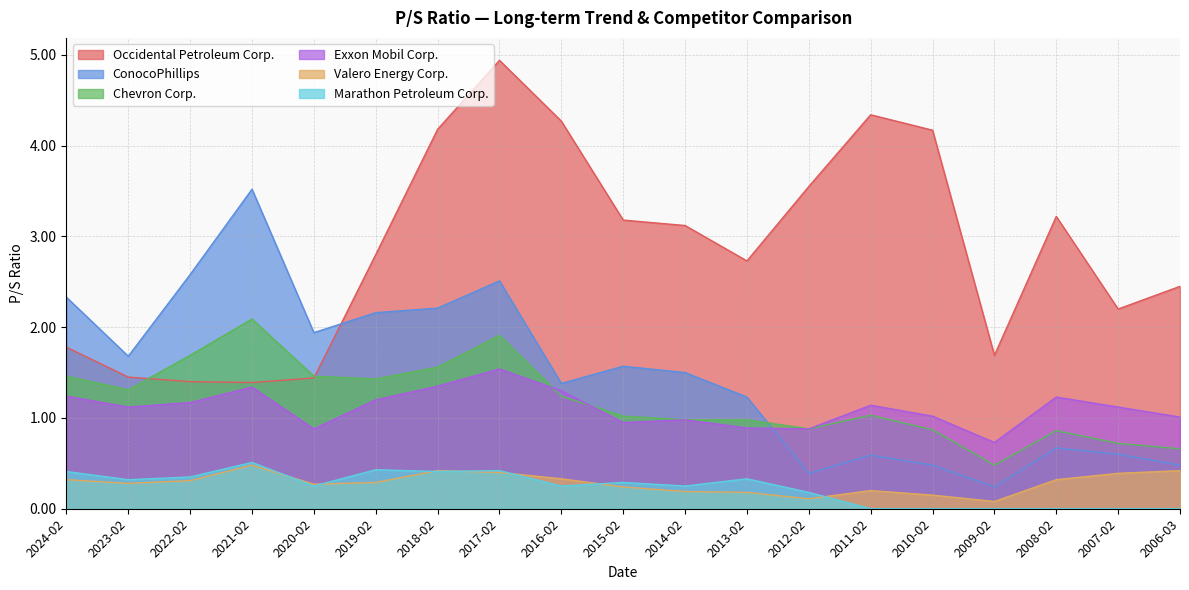

At which category does Chevron Corp. reach its first local peak?

2021-02